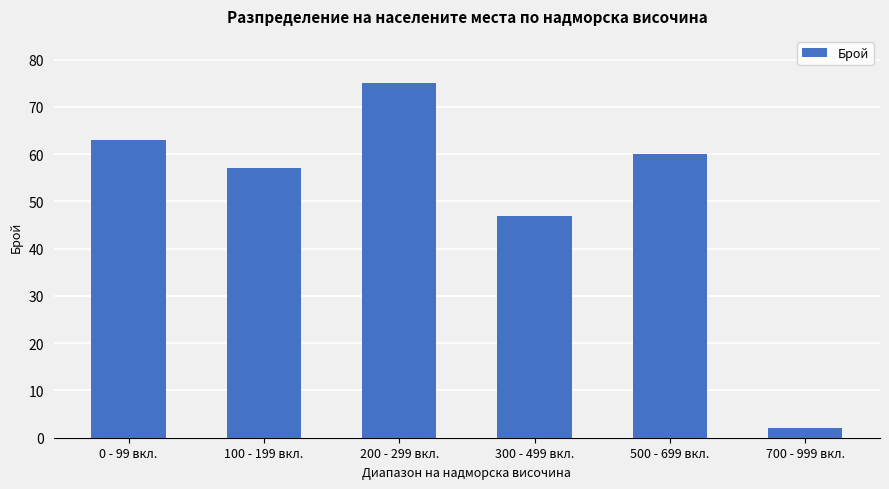

What is the label of the 1st bar from the left?

0 - 99 вкл.